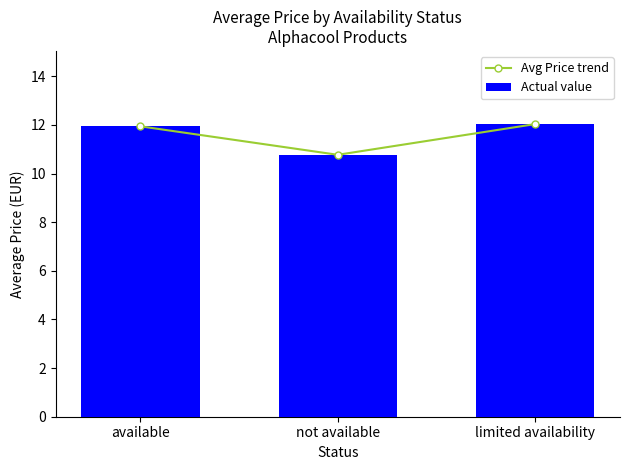

Rank the categories by Actual value value from lowest to highest.

not available, available, limited availability